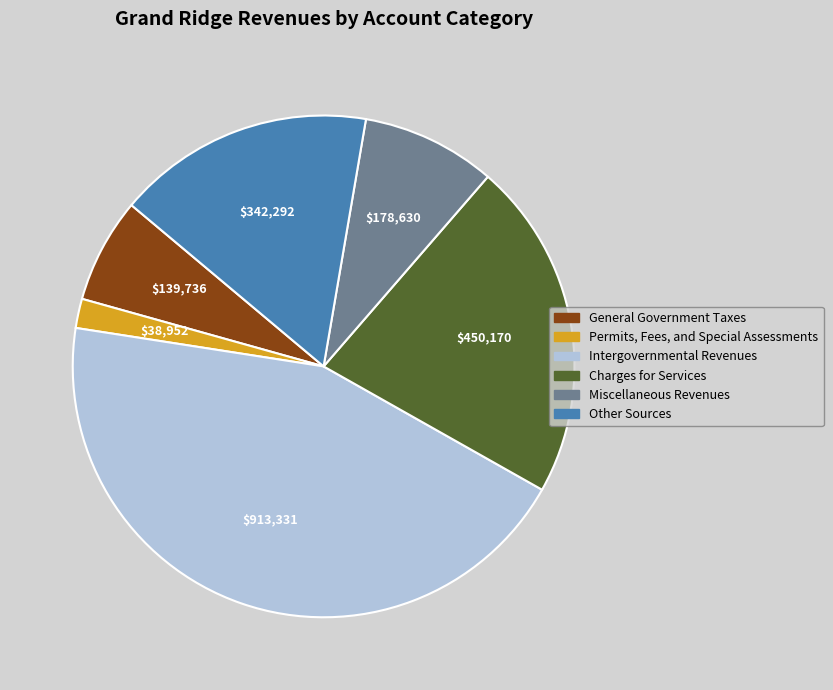

Count the number of slices in the pie.

6